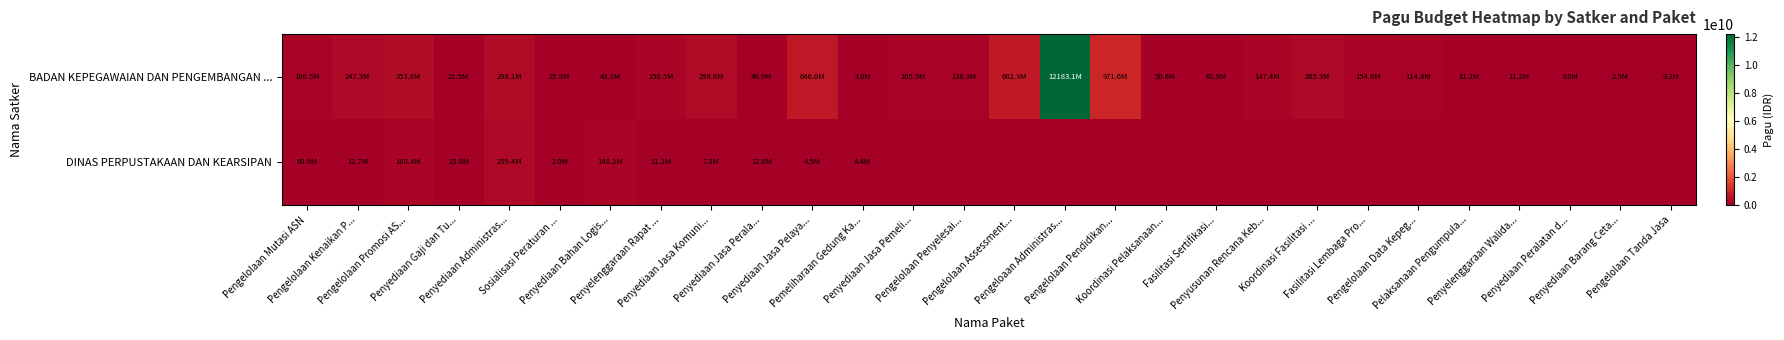

At which category is the sum across all series the highest?

Pengeloaan Administras...